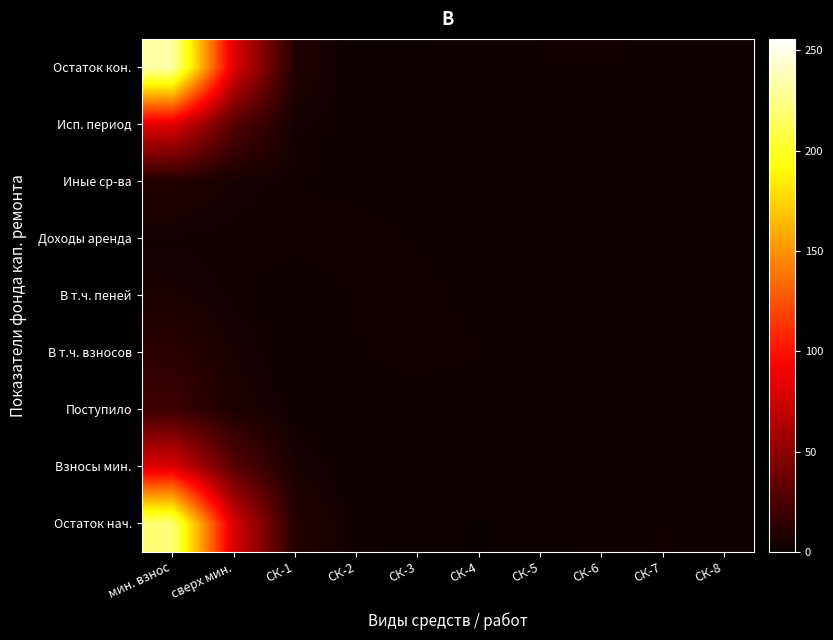

Which series changed the most between СК-2 and СК-5?

Доходы аренда